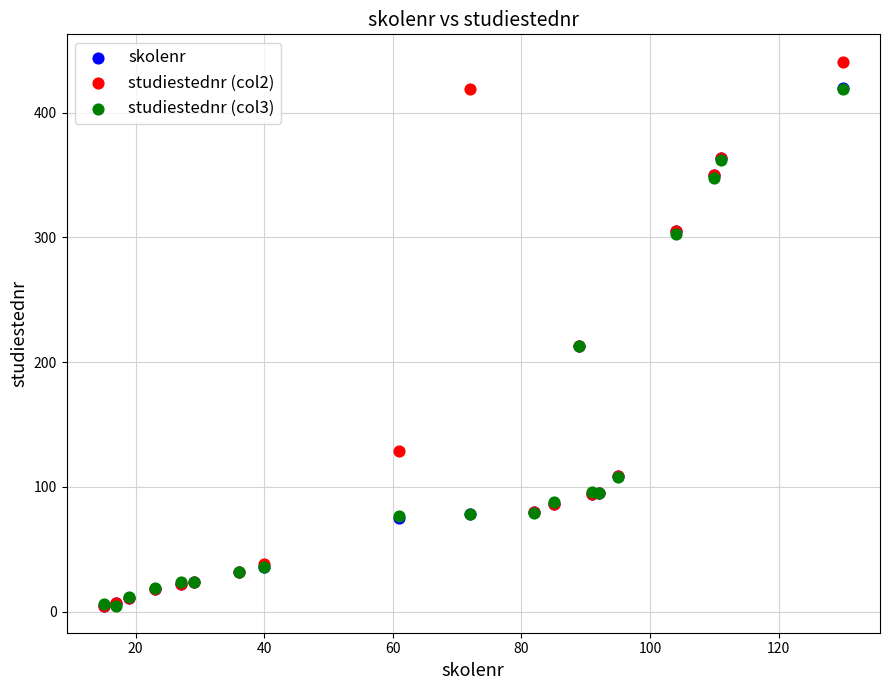

What are all the series names shown in the legend?

skolenr, studiestednr (col2), studiestednr (col3)